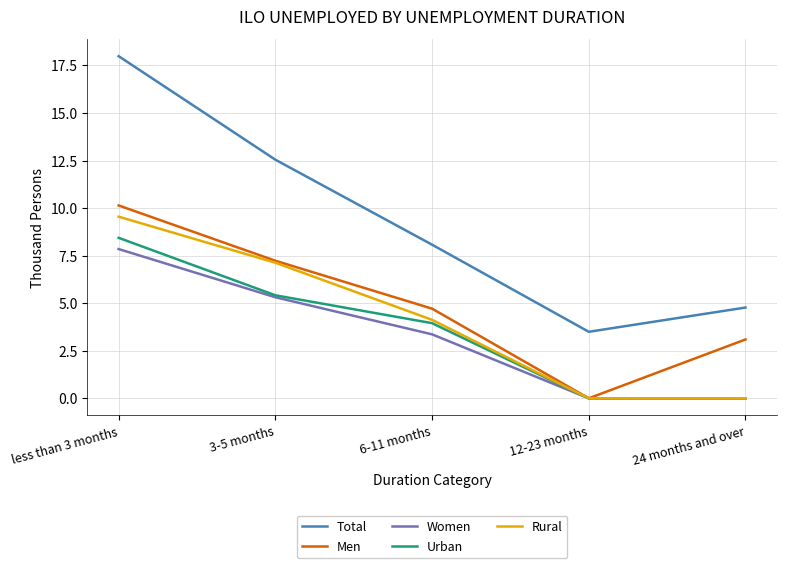

What is the maximum value for Rural?

9.5